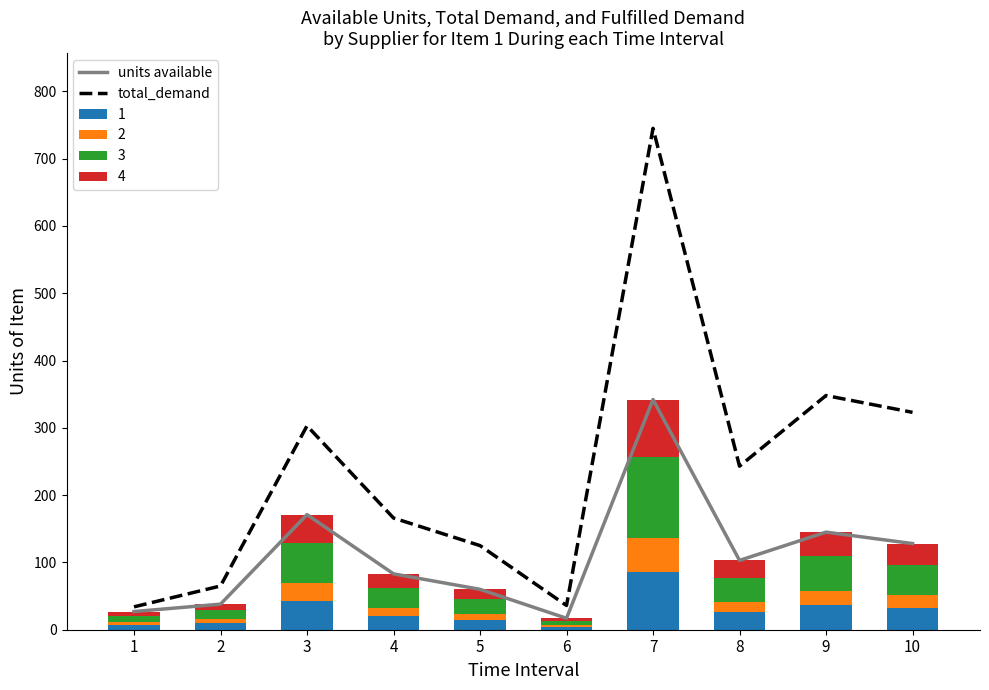

What is the average value of the units available series?

111